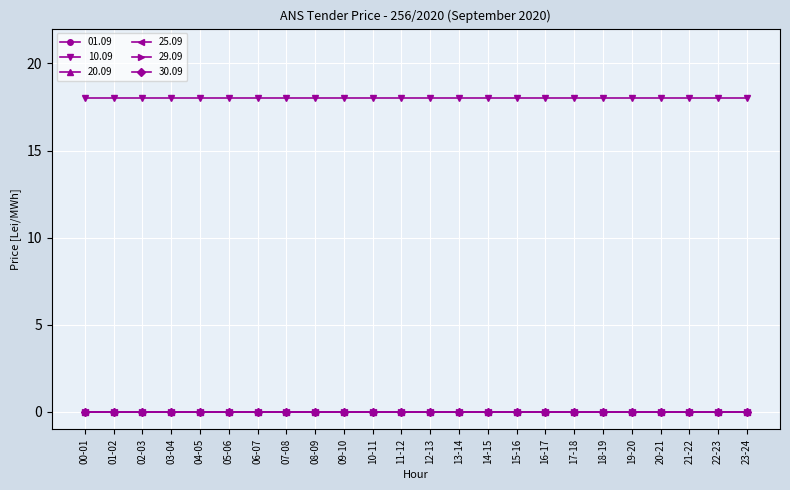

Between 04-05 and 20-21, which series saw the biggest shift?

01.09